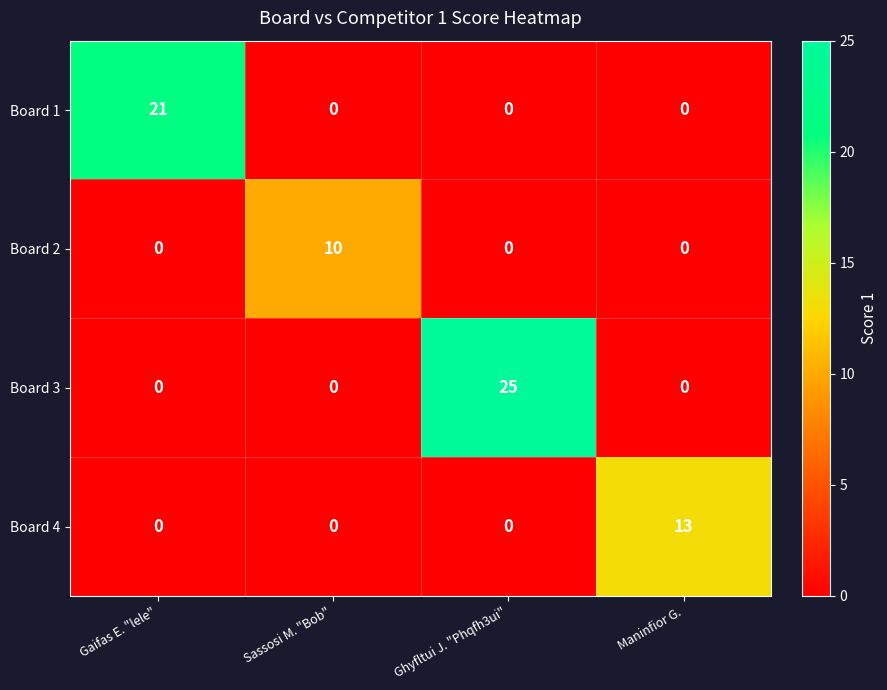

How many Board 3 values are between 0 and 25?

4